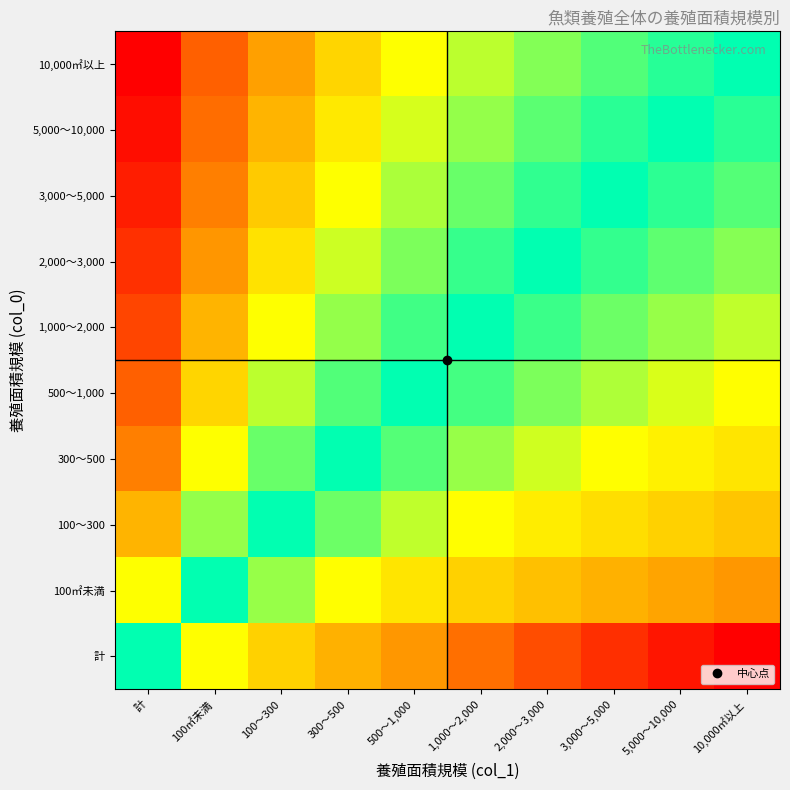

Reading left to right, extract all data points from this chart.

計: 計=0.0	100㎡未満=-0.3	100～300=-0.5	300～500=-0.6	500～1,000=-0.7	1,000～2,000=-0.8	2,000～3,000=-0.8	3,000～5,000=-0.9	5,000～10,000=-1.0	10,000㎡以上=-1.0
100㎡未満: 計=0.3	100㎡未満=0.0	100～300=-0.2	300～500=-0.3	500～1,000=-0.4	1,000～2,000=-0.5	2,000～3,000=-0.5	3,000～5,000=-0.6	5,000～10,000=-0.7	10,000㎡以上=-0.7
100～300: 計=0.5	100㎡未満=0.2	100～300=0.0	300～500=-0.1	500～1,000=-0.2	1,000～2,000=-0.3	2,000～3,000=-0.4	3,000～5,000=-0.4	5,000～10,000=-0.5	10,000㎡以上=-0.5
300～500: 計=0.6	100㎡未満=0.3	100～300=0.1	300～500=0.0	500～1,000=-0.1	1,000～2,000=-0.2	2,000～3,000=-0.2	3,000～5,000=-0.3	5,000～10,000=-0.4	10,000㎡以上=-0.4
500～1,000: 計=0.7	100㎡未満=0.4	100～300=0.2	300～500=0.1	500～1,000=0.0	1,000～2,000=-0.1	2,000～3,000=-0.1	3,000～5,000=-0.2	5,000～10,000=-0.3	10,000㎡以上=-0.3
1,000～2,000: 計=0.8	100㎡未満=0.5	100～300=0.3	300～500=0.2	500～1,000=0.1	1,000～2,000=0.0	2,000～3,000=-0.1	3,000～5,000=-0.1	5,000～10,000=-0.2	10,000㎡以上=-0.2
2,000～3,000: 計=0.8	100㎡未満=0.5	100～300=0.4	300～500=0.2	500～1,000=0.1	1,000～2,000=0.1	2,000～3,000=0.0	3,000～5,000=-0.1	5,000～10,000=-0.1	10,000㎡以上=-0.2
3,000～5,000: 計=0.9	100㎡未満=0.6	100～300=0.4	300～500=0.3	500～1,000=0.2	1,000～2,000=0.1	2,000～3,000=0.1	3,000～5,000=0.0	5,000～10,000=-0.1	10,000㎡以上=-0.1
5,000～10,000: 計=1.0	100㎡未満=0.7	100～300=0.5	300～500=0.4	500～1,000=0.3	1,000～2,000=0.2	2,000～3,000=0.1	3,000～5,000=0.1	5,000～10,000=0.0	10,000㎡以上=-0.0
10,000㎡以上: 計=1.0	100㎡未満=0.7	100～300=0.5	300～500=0.4	500～1,000=0.3	1,000～2,000=0.2	2,000～3,000=0.2	3,000～5,000=0.1	5,000～10,000=0.0	10,000㎡以上=0.0